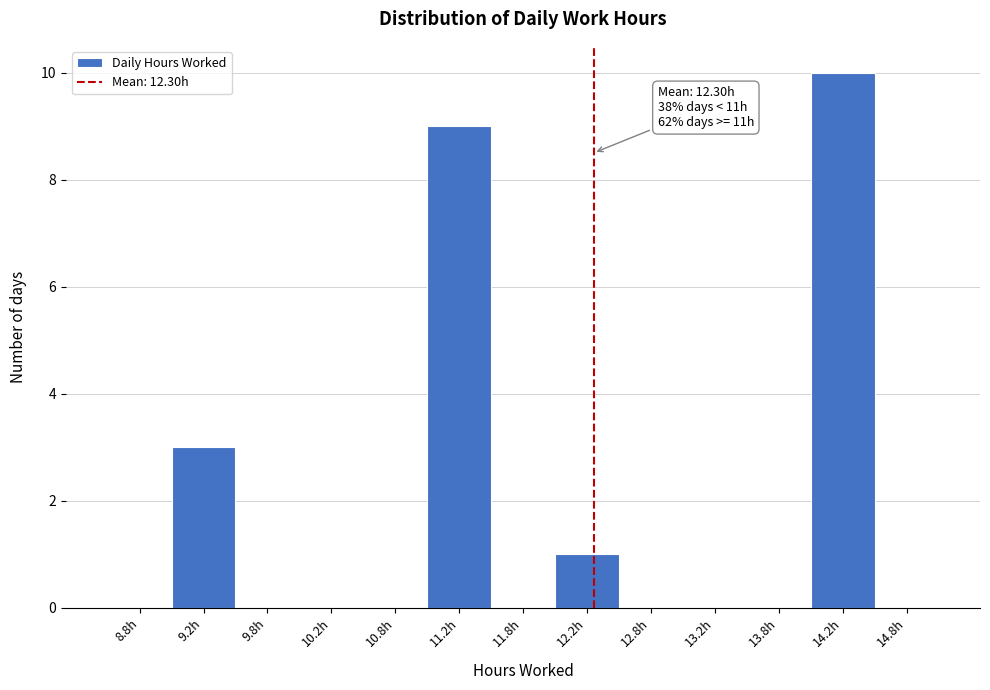

Over which range of the x-axis is the bar tallest?

14.0 to 14.5